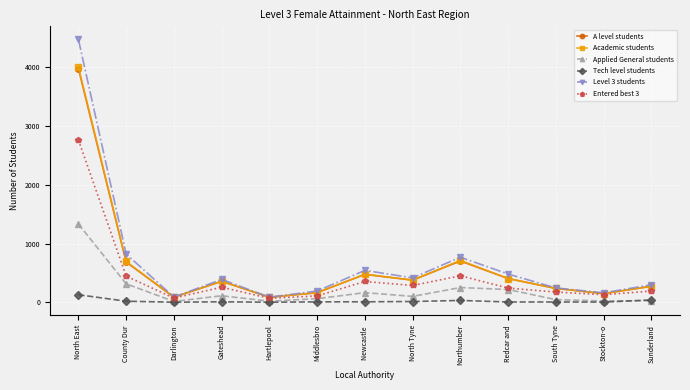

At which category is the sum across all series the highest?

North East